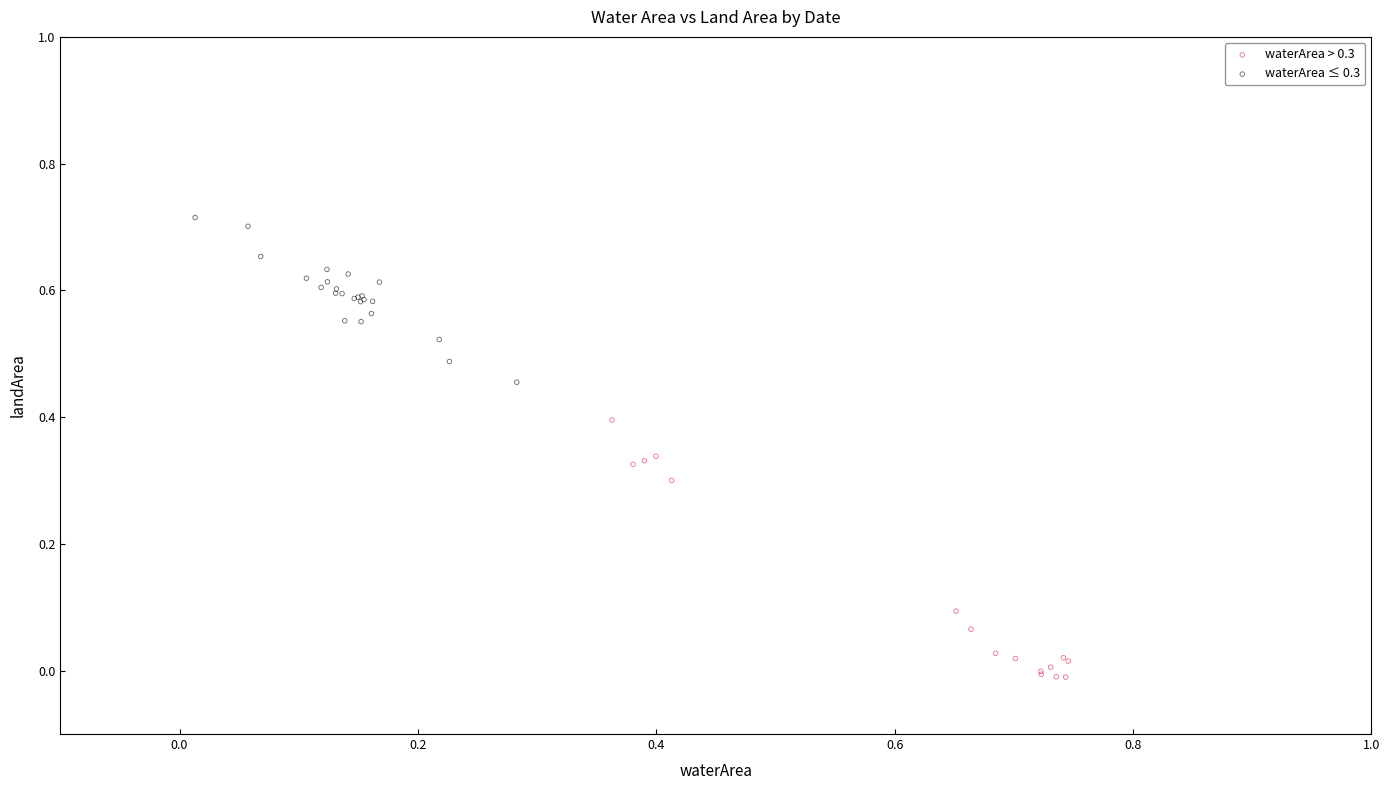

Which series contains the lowest Y value?

waterArea > 0.3